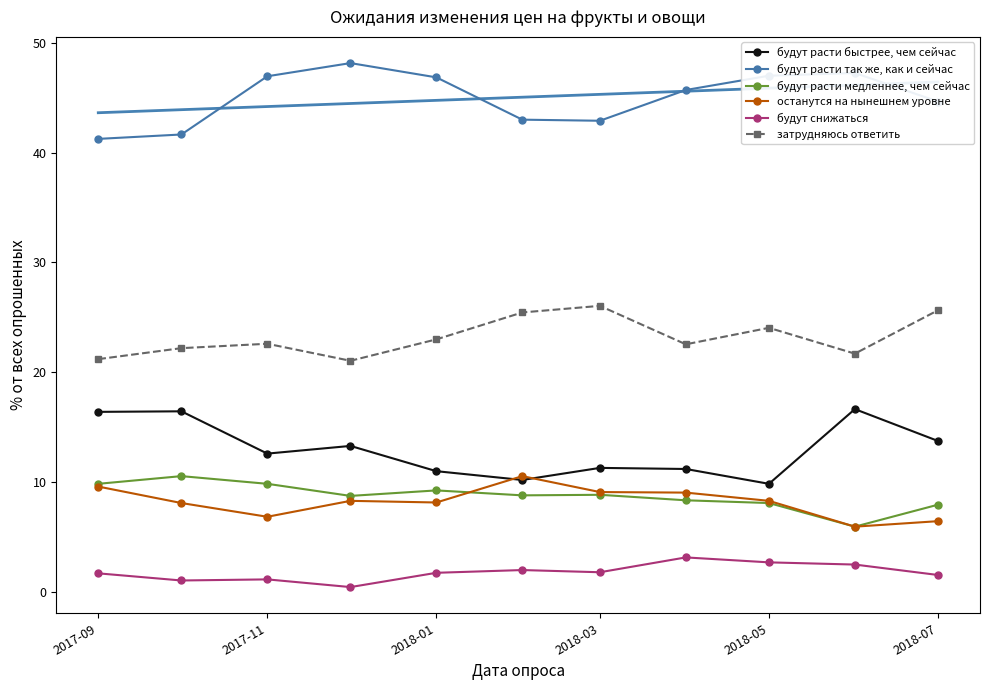

True or false: будут снижаться has more than 1 interior local peaks.

True